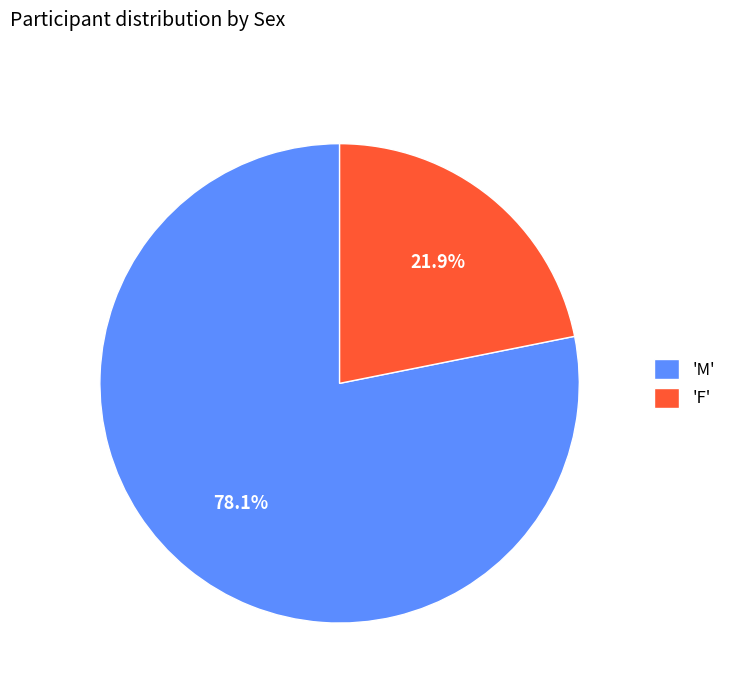

To the nearest percent, what is the average slice percentage?

50%